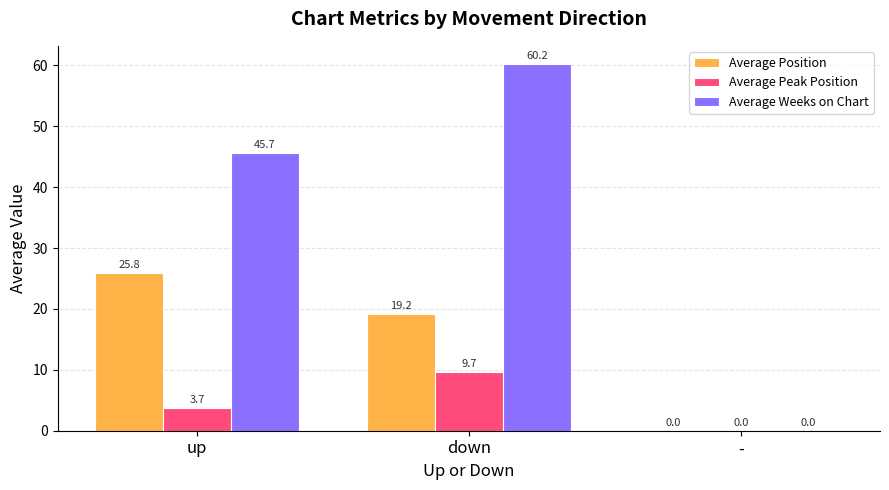

How many data points does each series have?

3